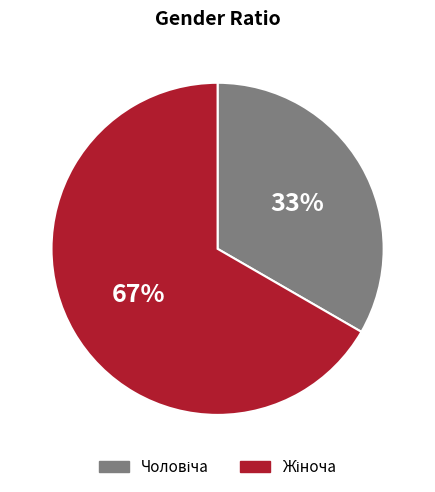

To the nearest percent, what is the average slice percentage?

50%